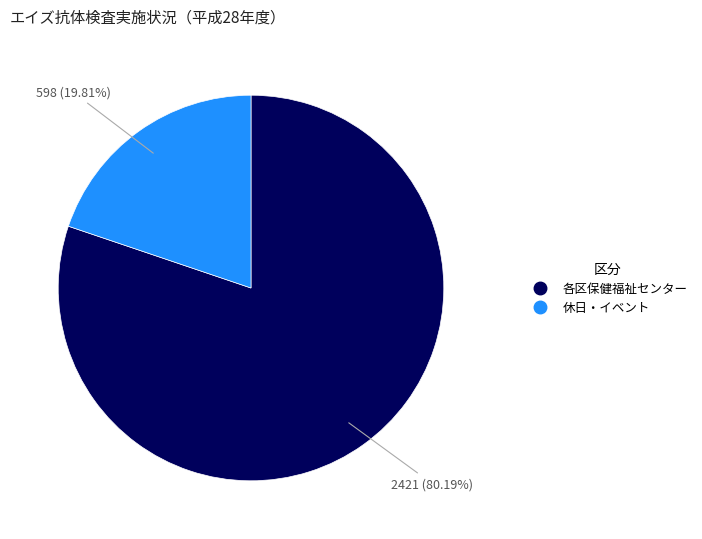

Is there a majority slice in this chart?

Yes